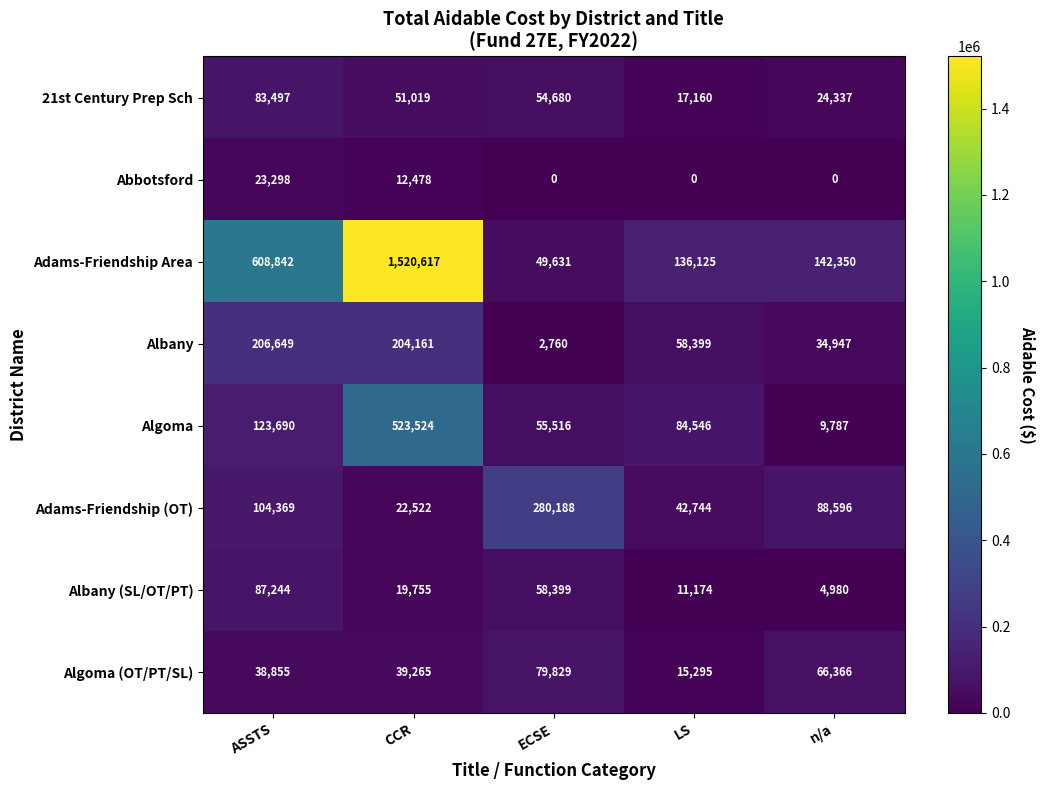

Rank the series by their maximum value, from lowest to highest.

Abbotsford, Algoma (OT/PT/SL), 21st Century Prep Sch, Albany (SL/OT/PT), Albany, Adams-Friendship (OT), Algoma, Adams-Friendship Area